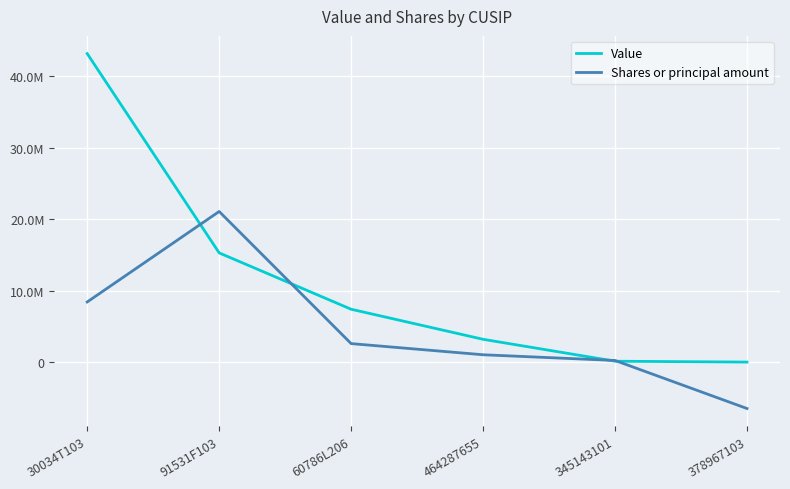

In Shares or principal amount, how many points are higher than both neighbors (excluding endpoints)?

1